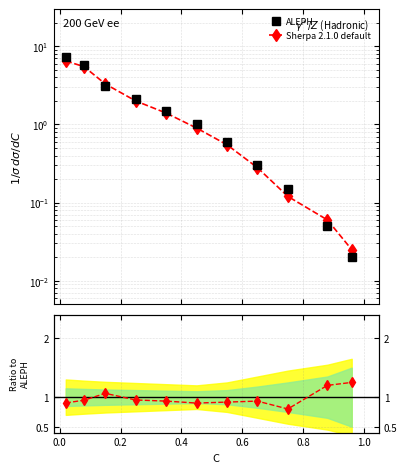

At 0.4, list the series in order from smallest to largest.

Sherpa 2.1.0 default, ALEPH